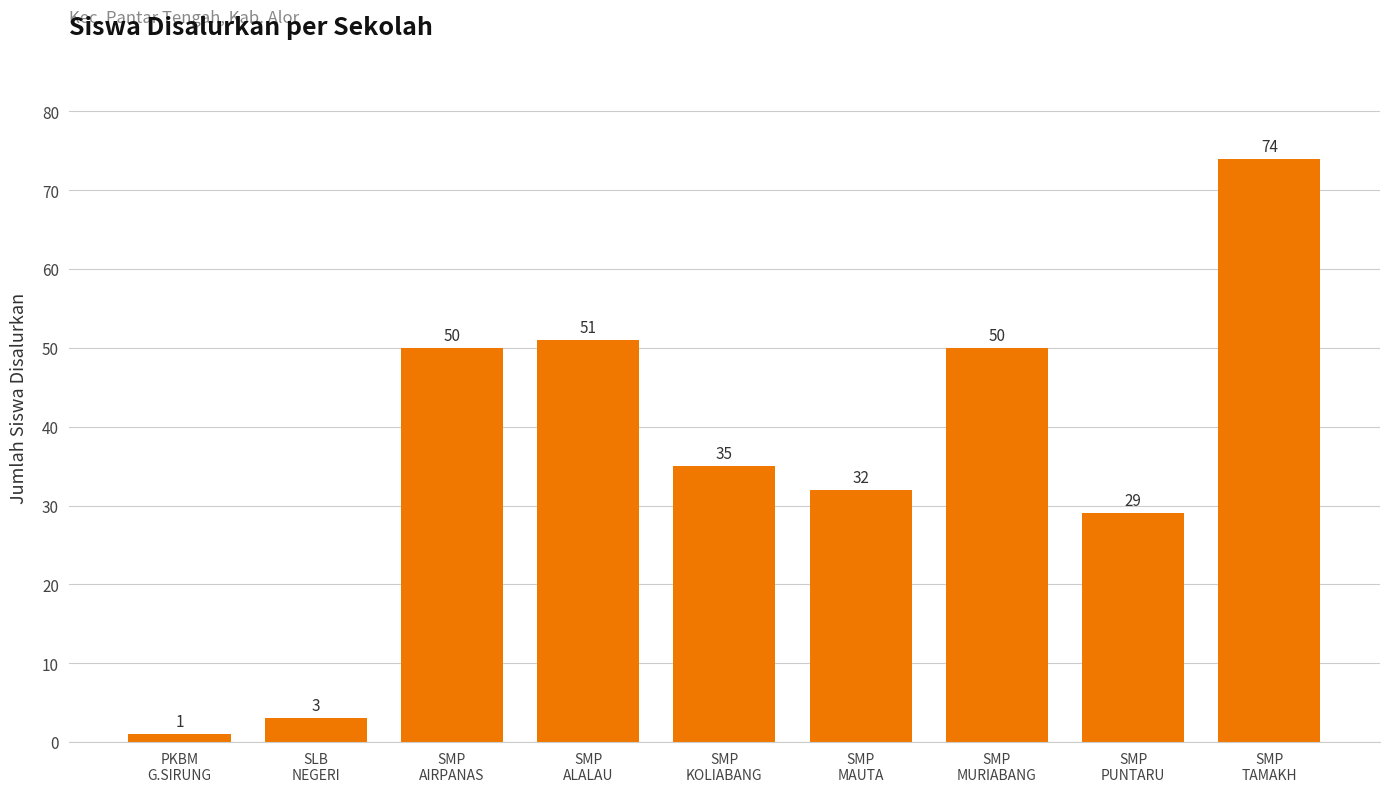

What is the value of the 8th bar from the left?

29